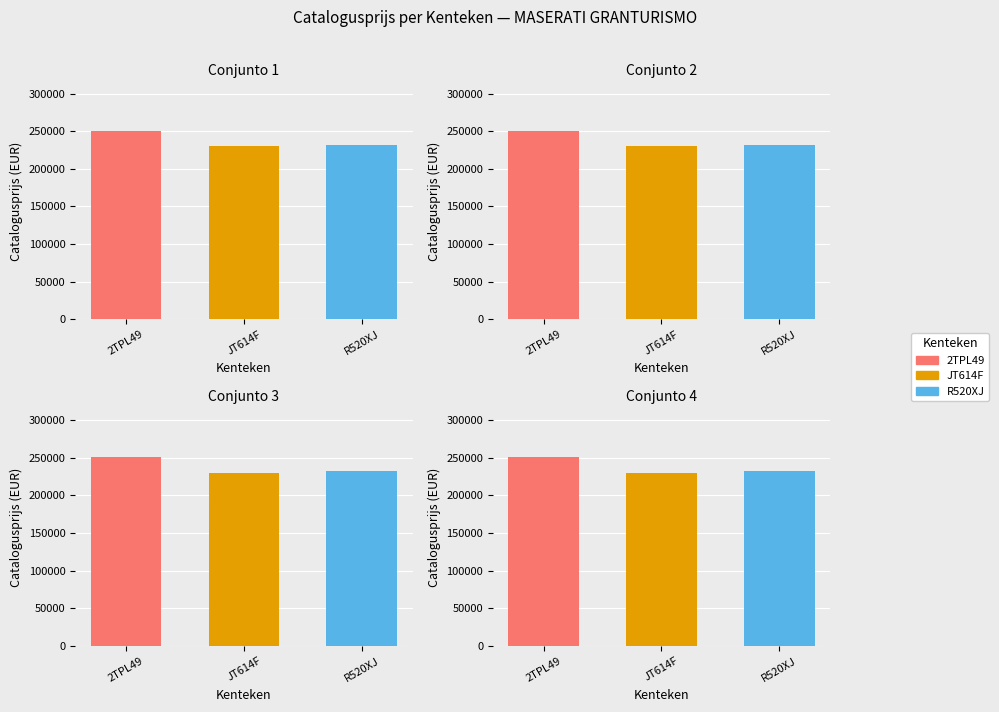

Reading right to left, extract all data points from this chart.

R520XJ=231870	JT614F=229823	2TPL49=250938